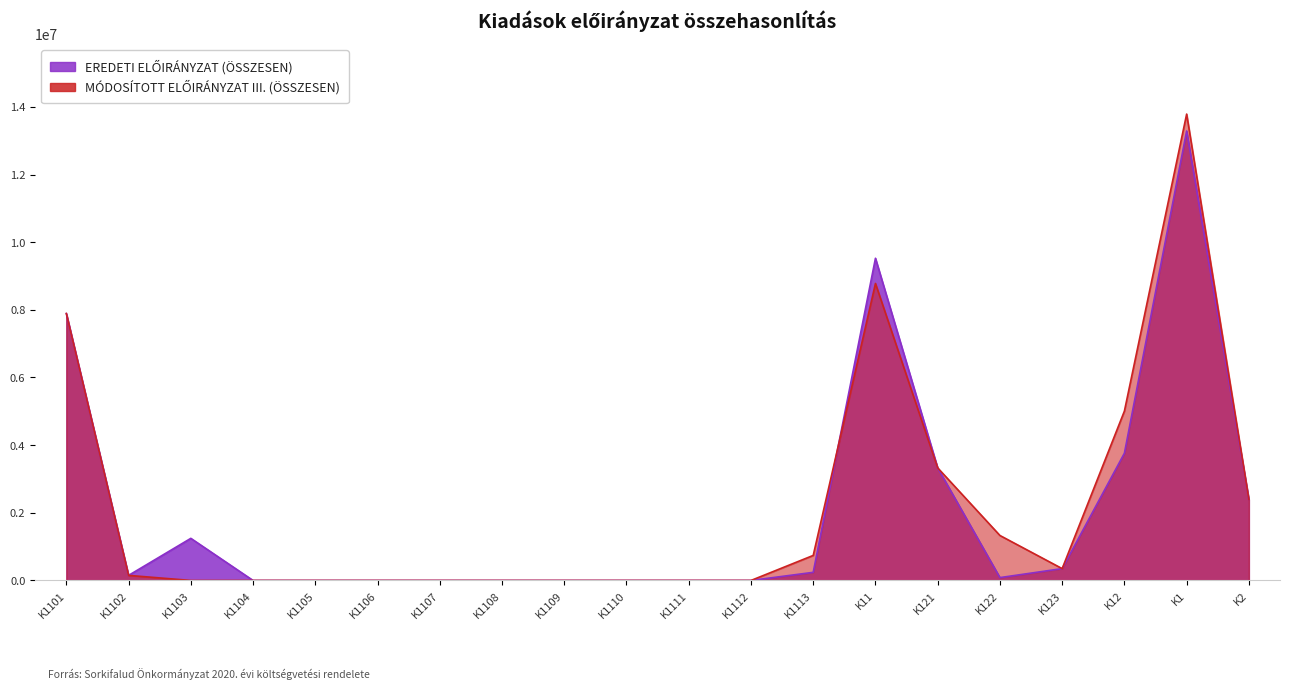

The MÓDOSÍTOTT ELŐIRÁNYZAT III. (ÖSSZESEN) series shows 571317 at K123. True or false?

False